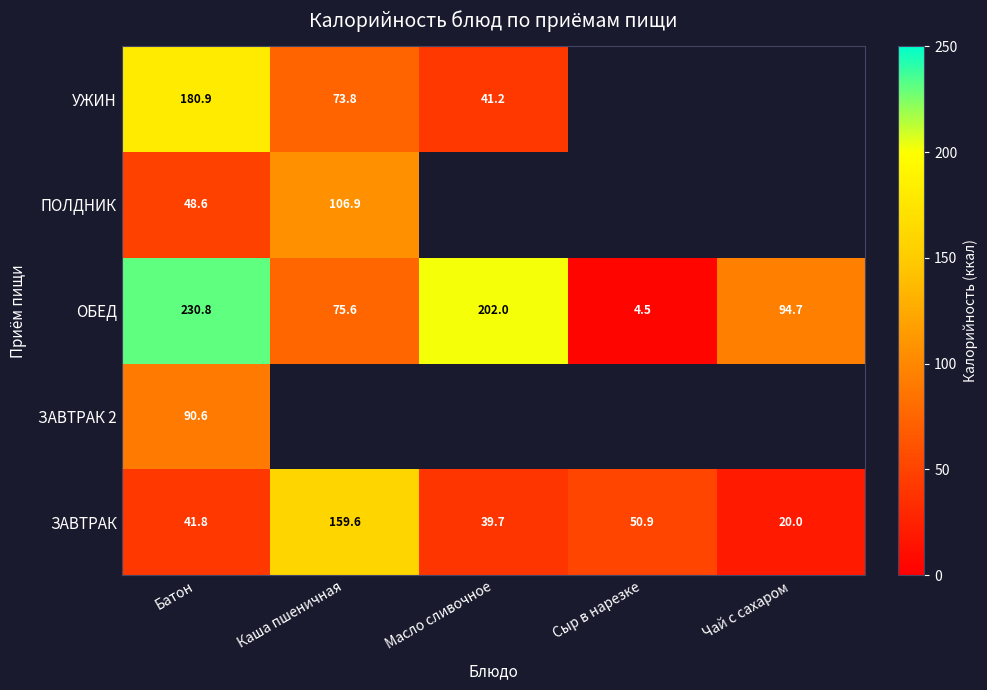

The value of УЖИН at Батон is 115.9. True or false?

False